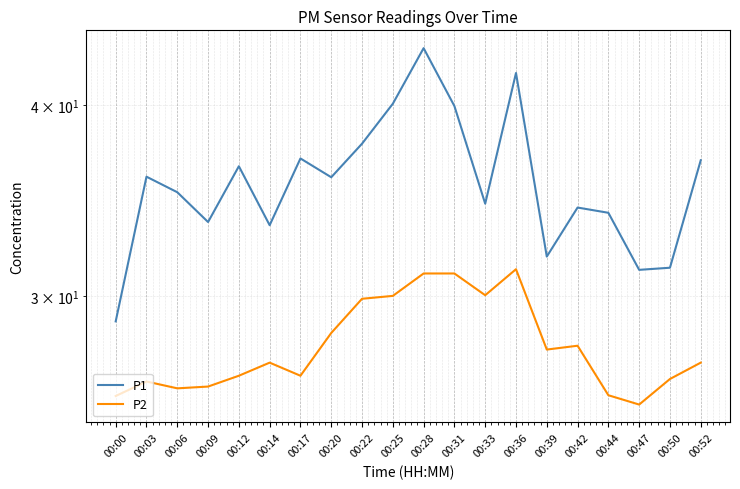

The value of P1 at 00:00 is 28.9. True or false?

True